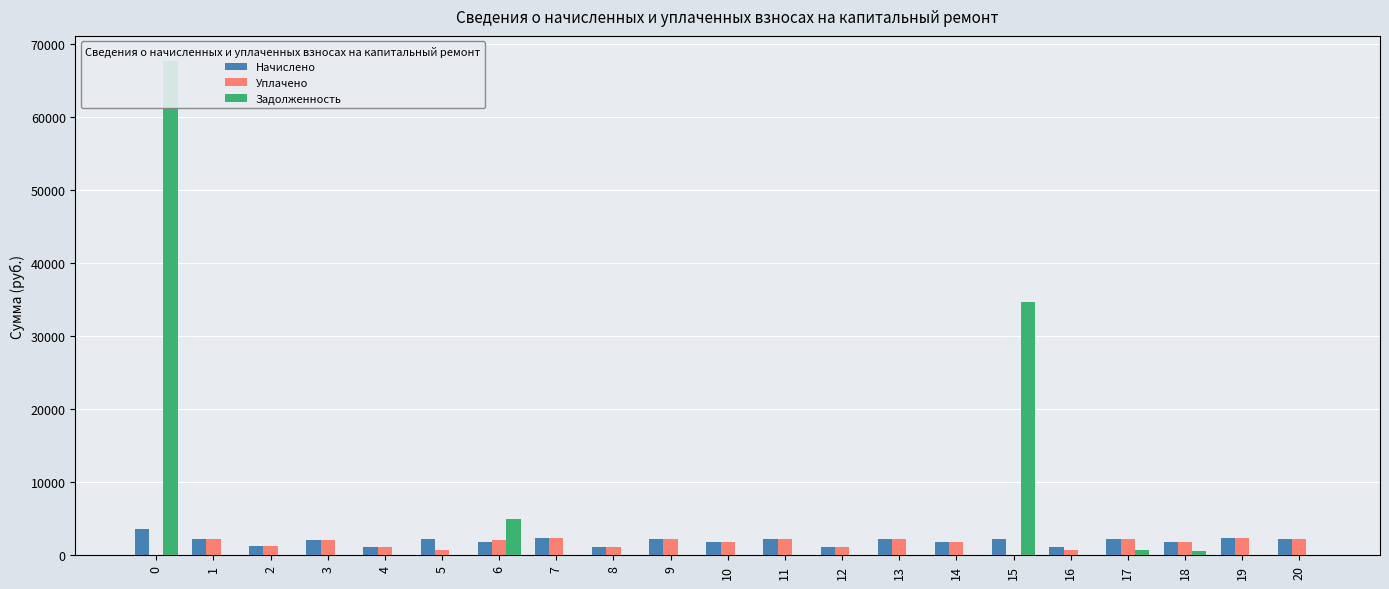

Is the value of Задолженность at 16 greater than the value of Начислено at 0?

No